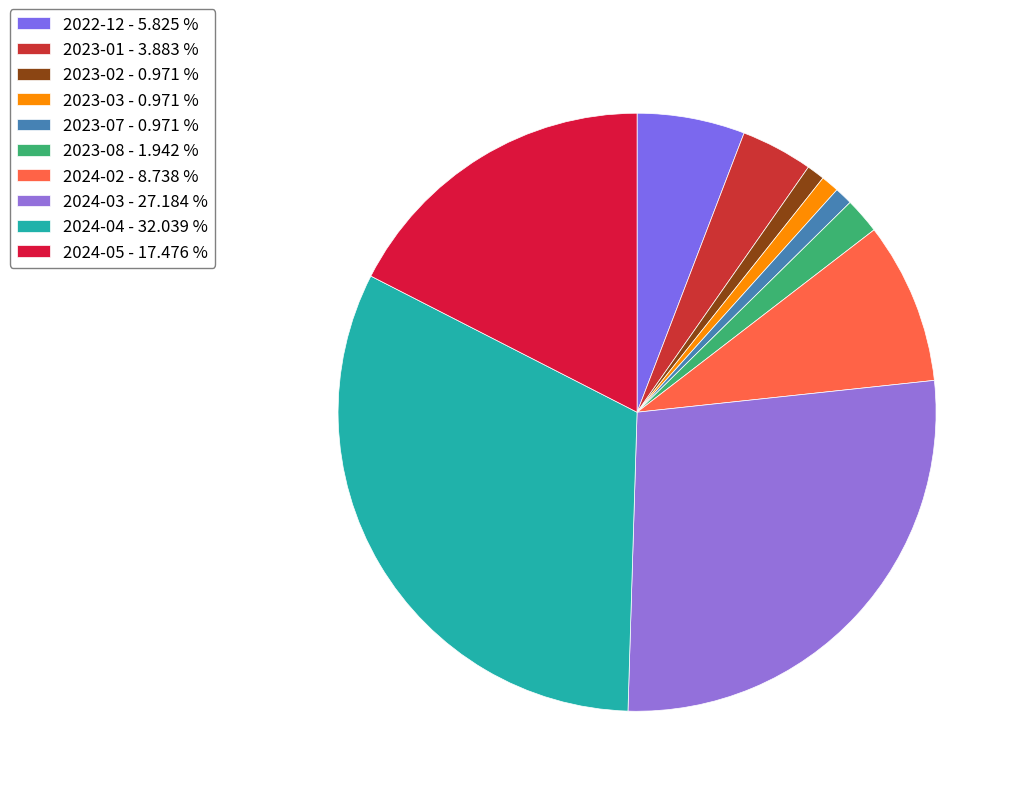

True or false: 2022-12 accounts for 6% of the total.

True